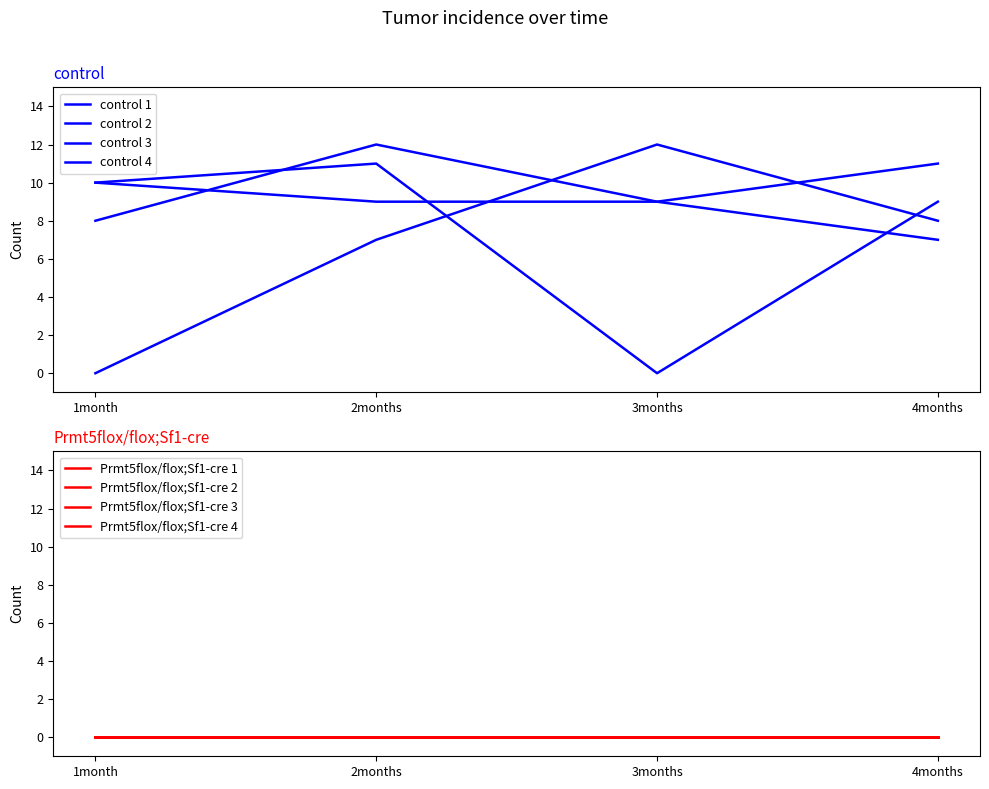

True or false: control and Prmt5flox/flox;Sf1-cre intersect in this chart.

False